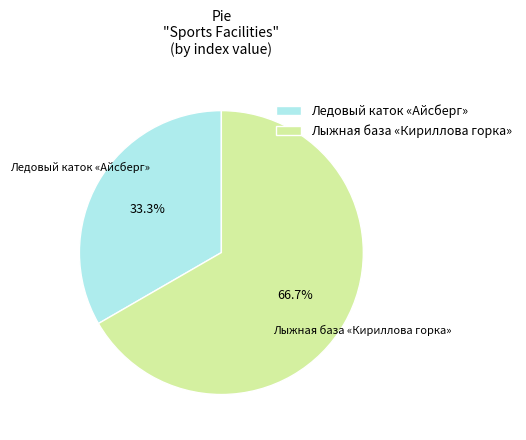

What percentage is the Лыжная база «Кириллова горка» slice, to the nearest percent?

67%